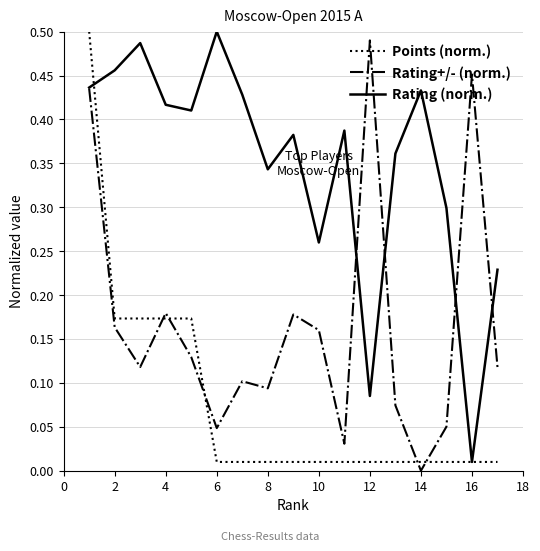

Does the chart have visible grid lines?

Yes